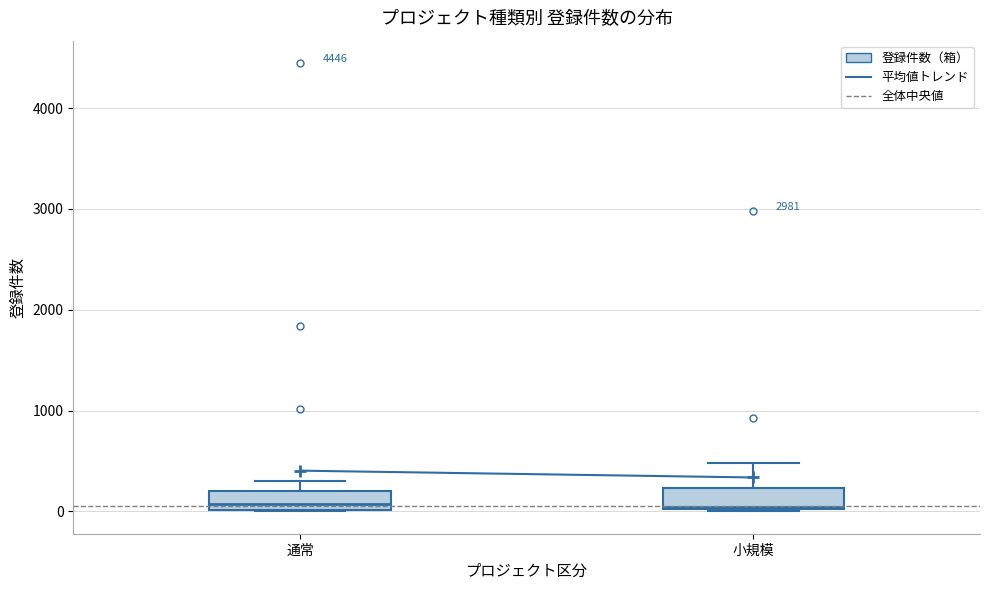

Reading left to right, read every box against the y-axis: the position of its median line, the range the box covers, and the ends of its whiskers. The values are not printed on the chart, so give them approximately, as read against the axis.

通常: median 100, box 0 to 200, whiskers 0 to 300
小規模: median 0, box 0 to 200, whiskers 0 to 500